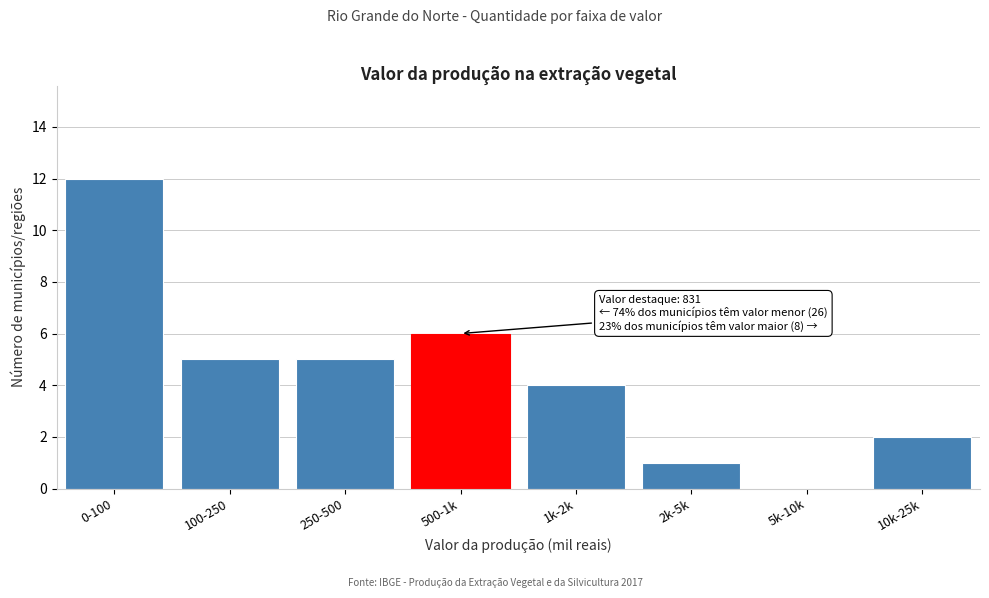

Reading left to right, transcribe all the data shown in this chart.

0-100=12	100-250=5	250-500=5	500-1k=6	1k-2k=4	2k-5k=1	5k-10k=0	10k-25k=2